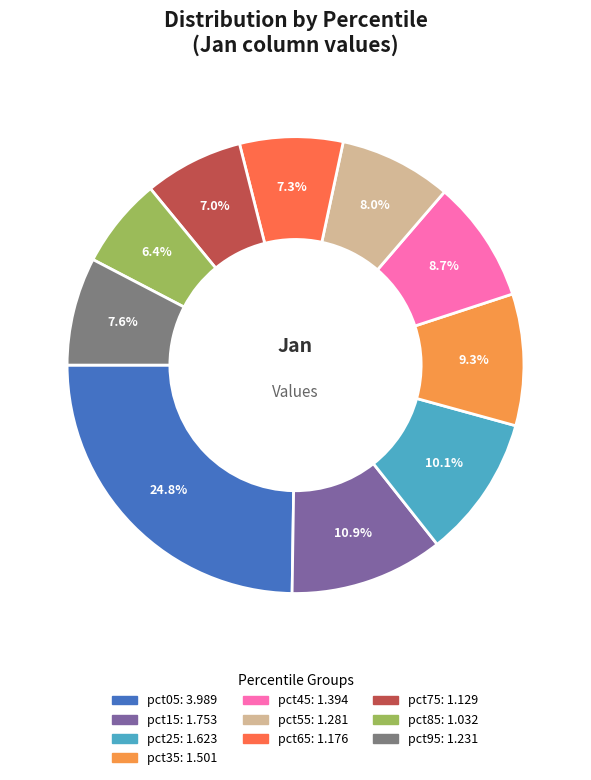

Approximately how many times larger is the value at pct55 compared to pct05?

0.3